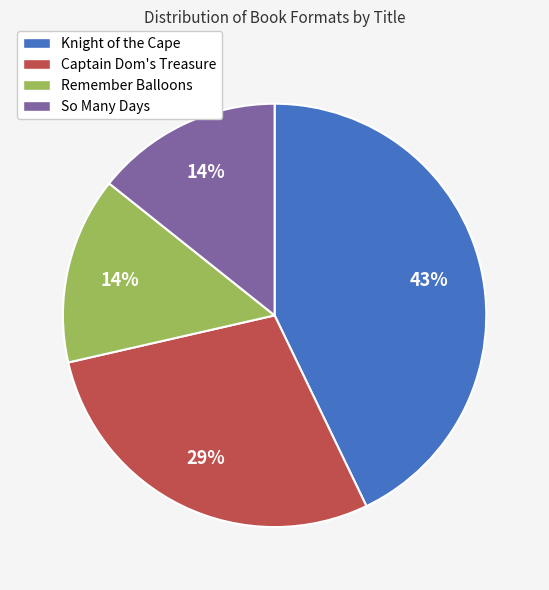

Which has a higher value, Remember Balloons or Captain Dom's Treasure?

Captain Dom's Treasure